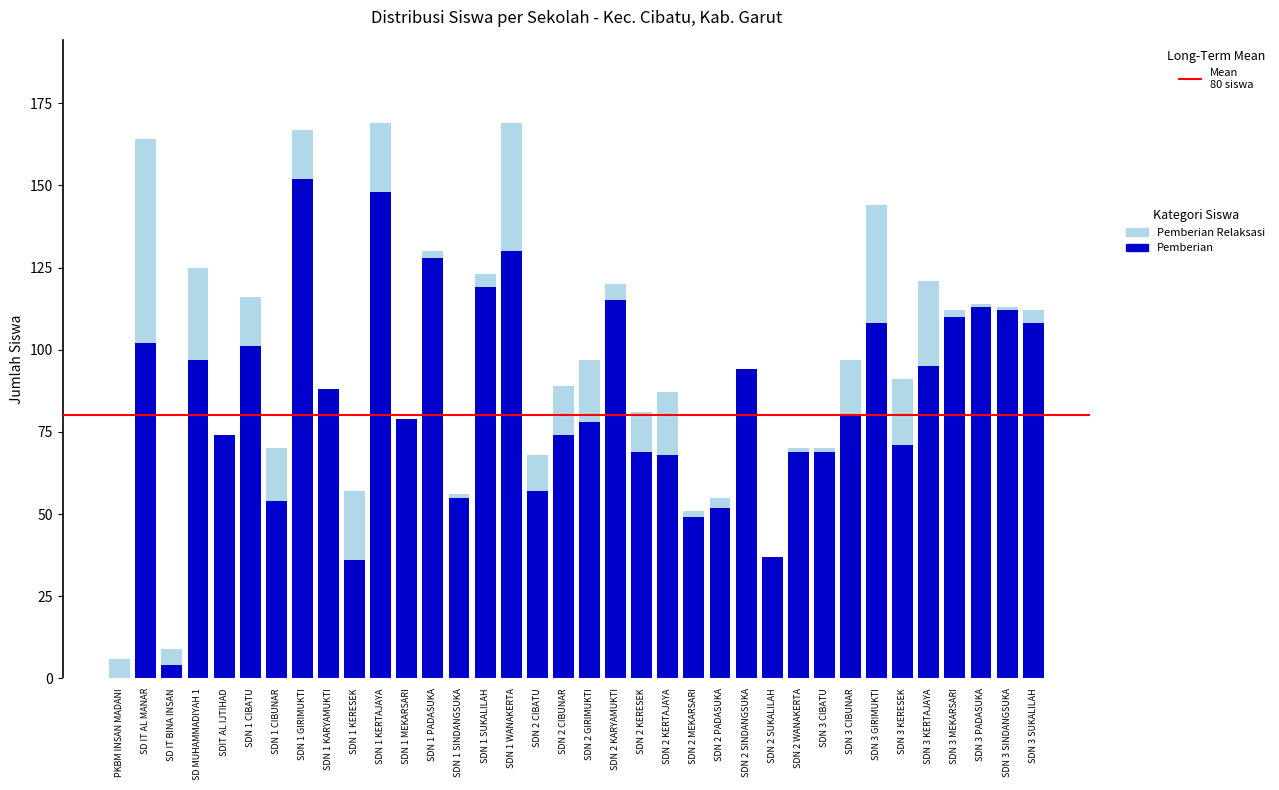

What is the total value across all series at PKBM INSAN MADANI?

6